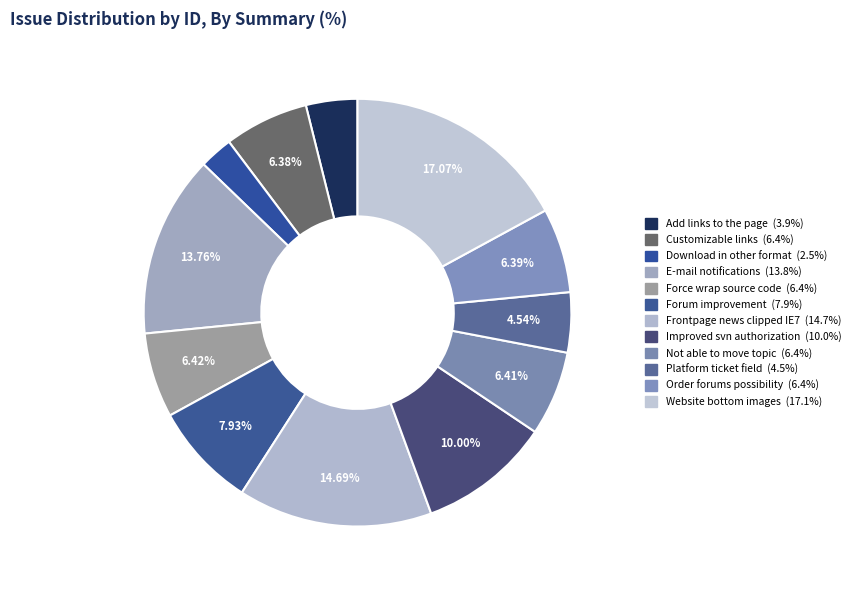

To the nearest percent, what portion does Improved svn authorization represent?

10%